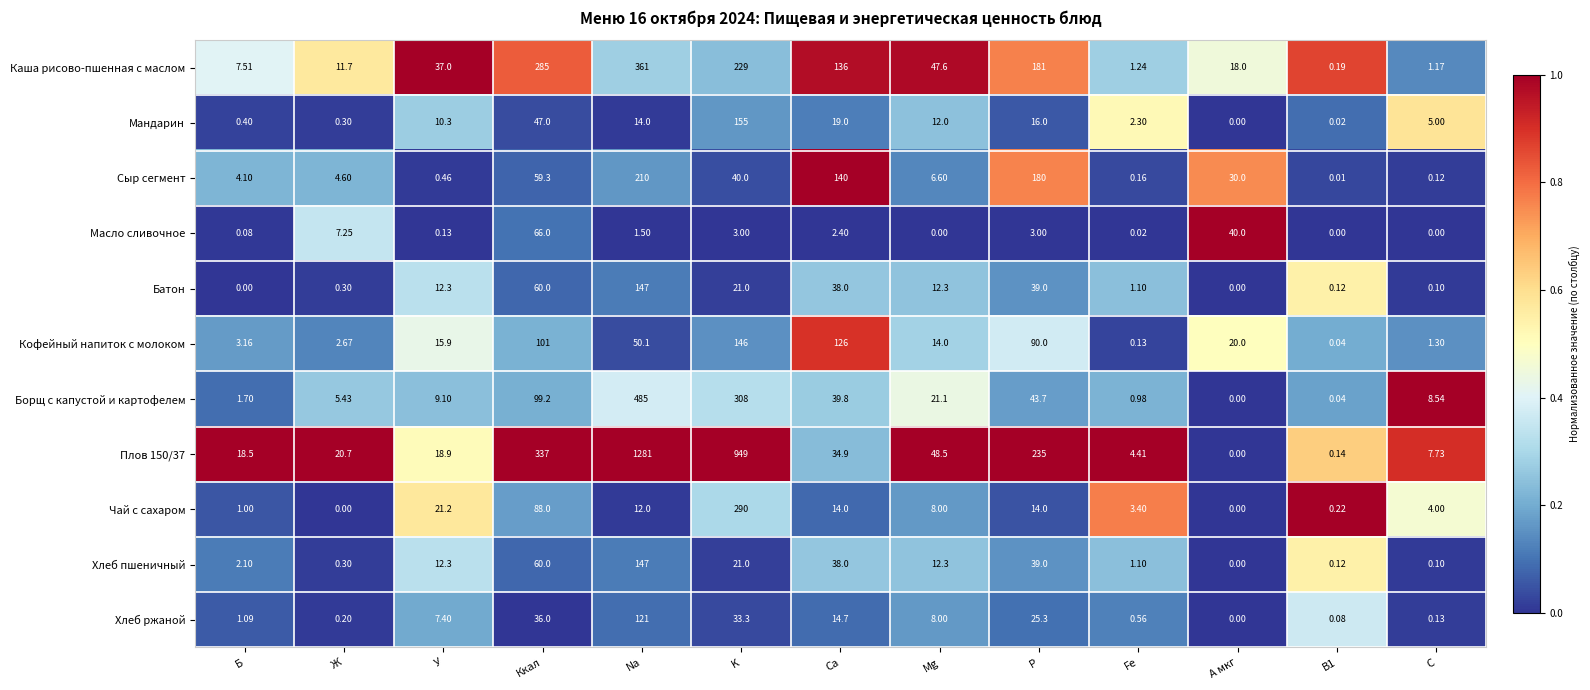

At which category is the sum across all series the highest?

Na